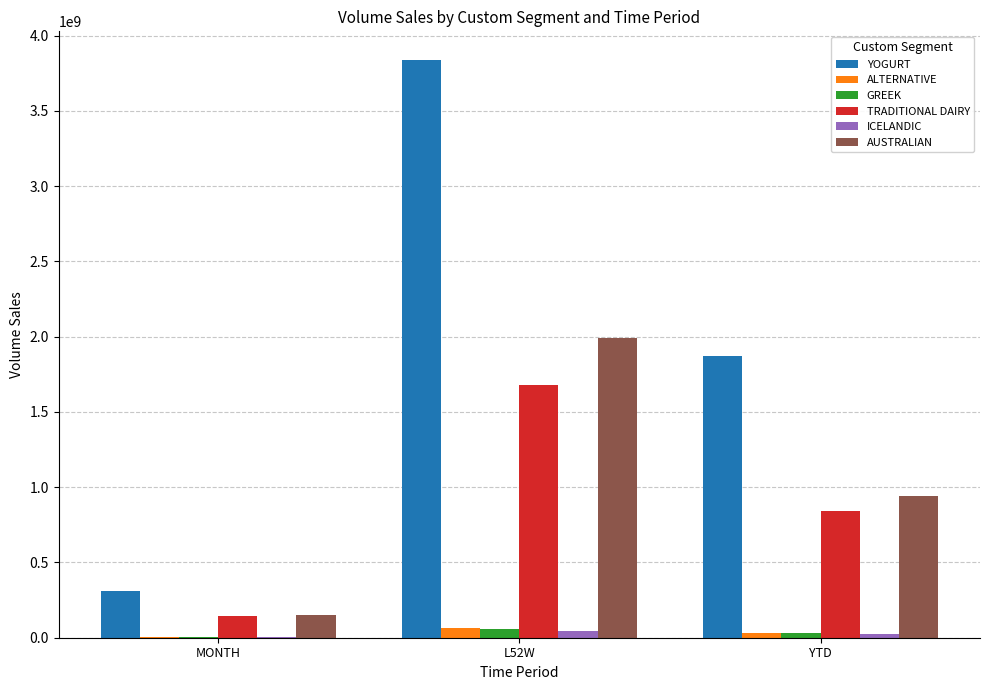

At which category is the sum across all series the highest?

L52W